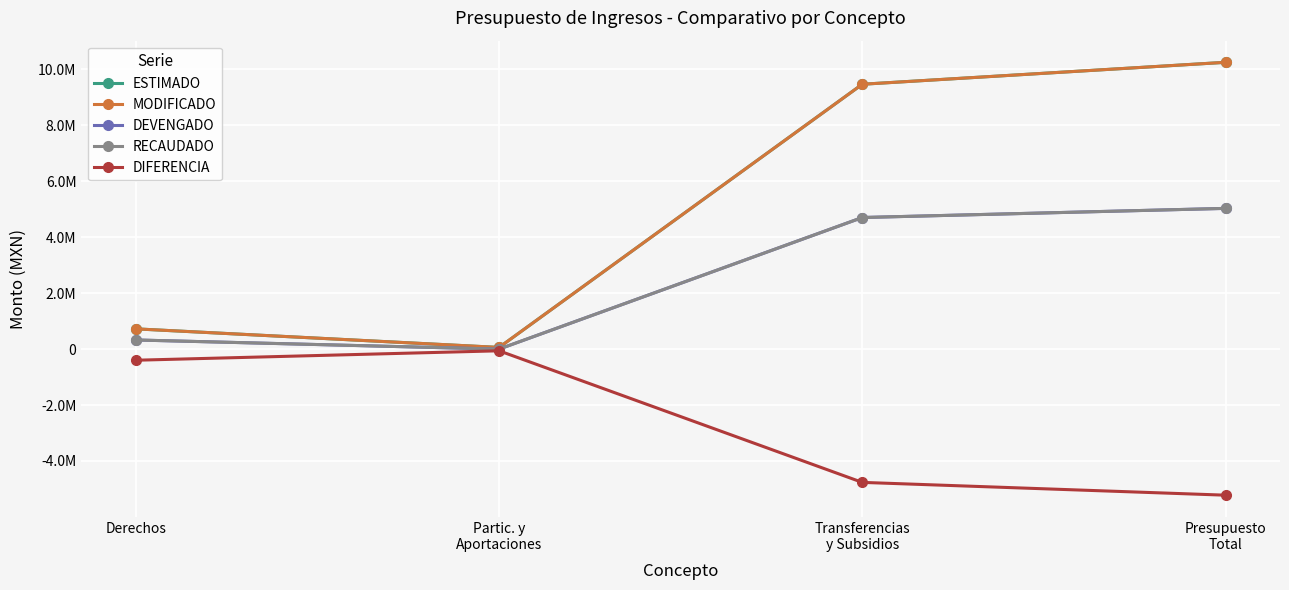

Rank the series by their maximum value, from highest to lowest.

ESTIMADO, MODIFICADO, DEVENGADO, RECAUDADO, DIFERENCIA